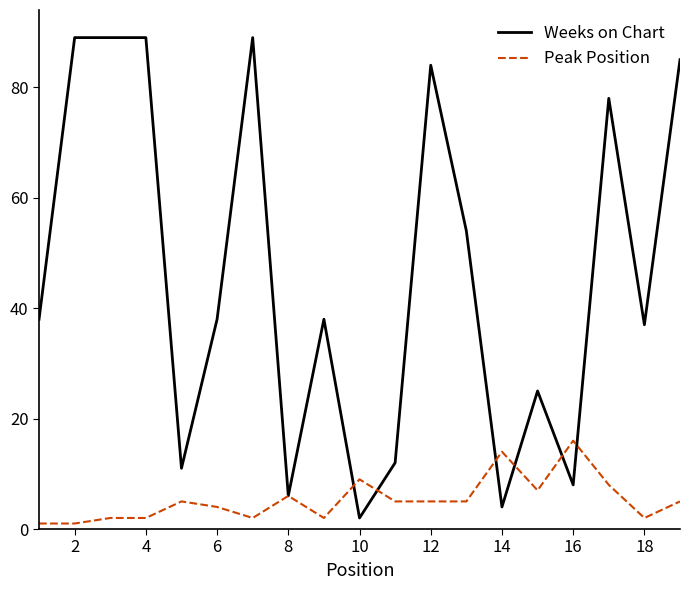

Which series has the largest total across all categories?

Weeks on Chart